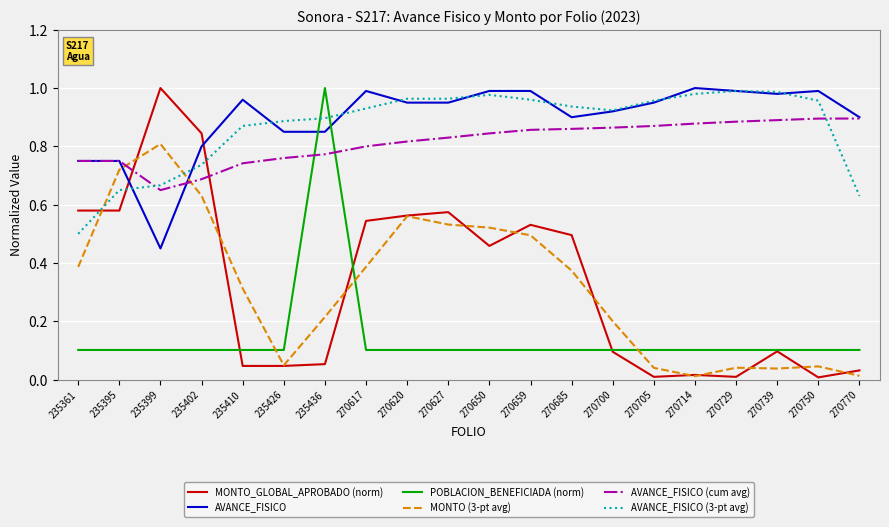

Is it true that AVANCE_FISICO (3-pt avg) equals 1.0 at 270770?

False